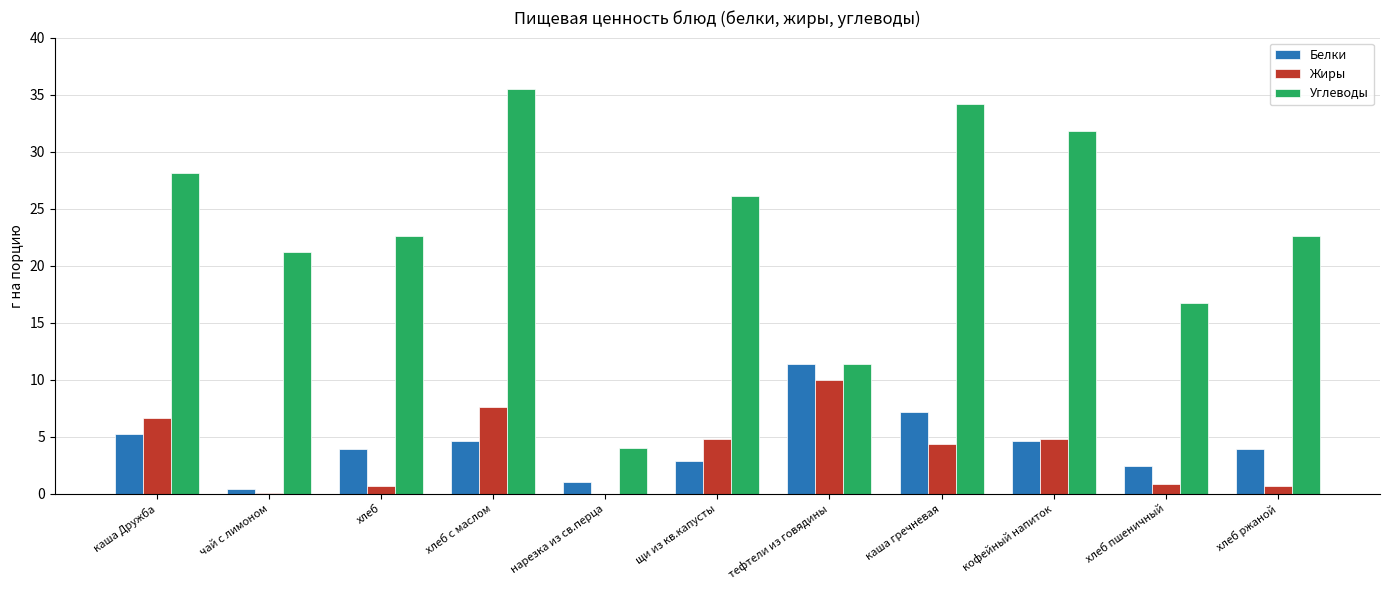

How many series are shown in this chart?

3